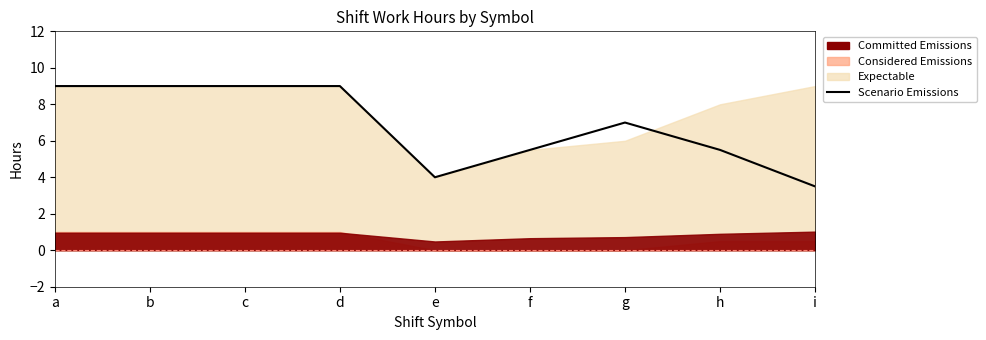

The chart shows a value of 9.0 at b. True or false?

True